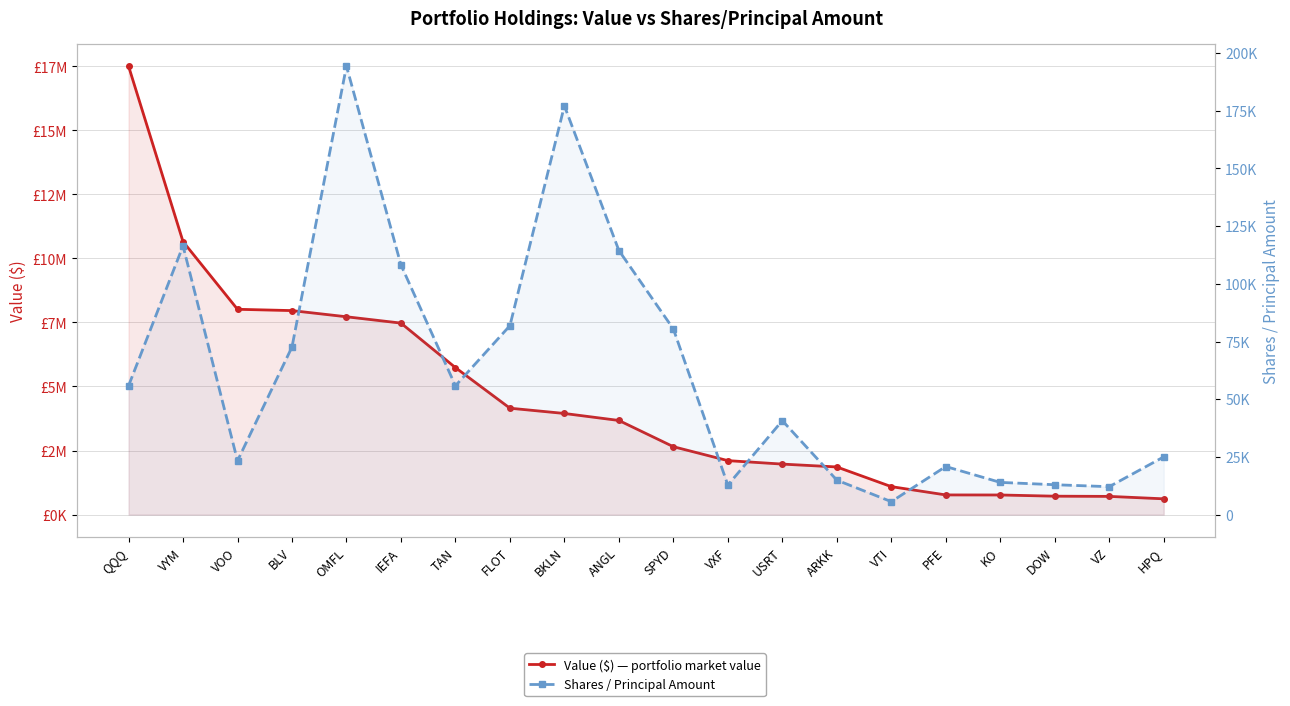

What is the difference between the highest and lowest values at BLV?

7890370